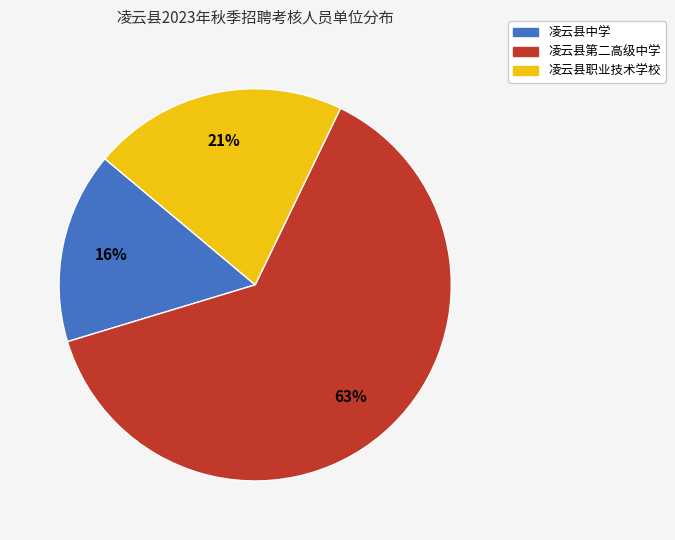

Which category has the biggest portion of the pie?

凌云县第二高级中学